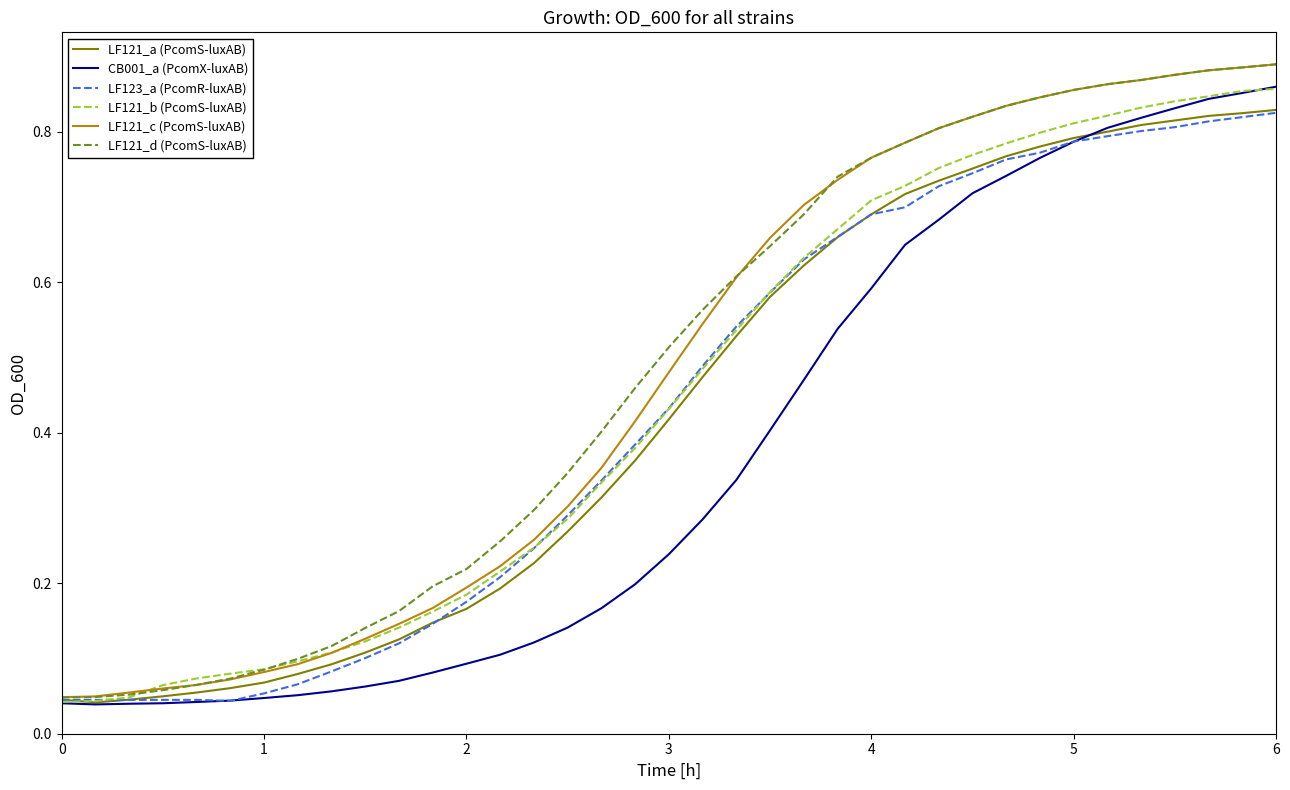

Rank the series by their maximum value, from lowest to highest.

LF123_a (PcomR-luxAB), LF121_a (PcomS-luxAB), LF121_b (PcomS-luxAB), CB001_a (PcomX-luxAB), LF121_c (PcomS-luxAB), LF121_d (PcomS-luxAB)